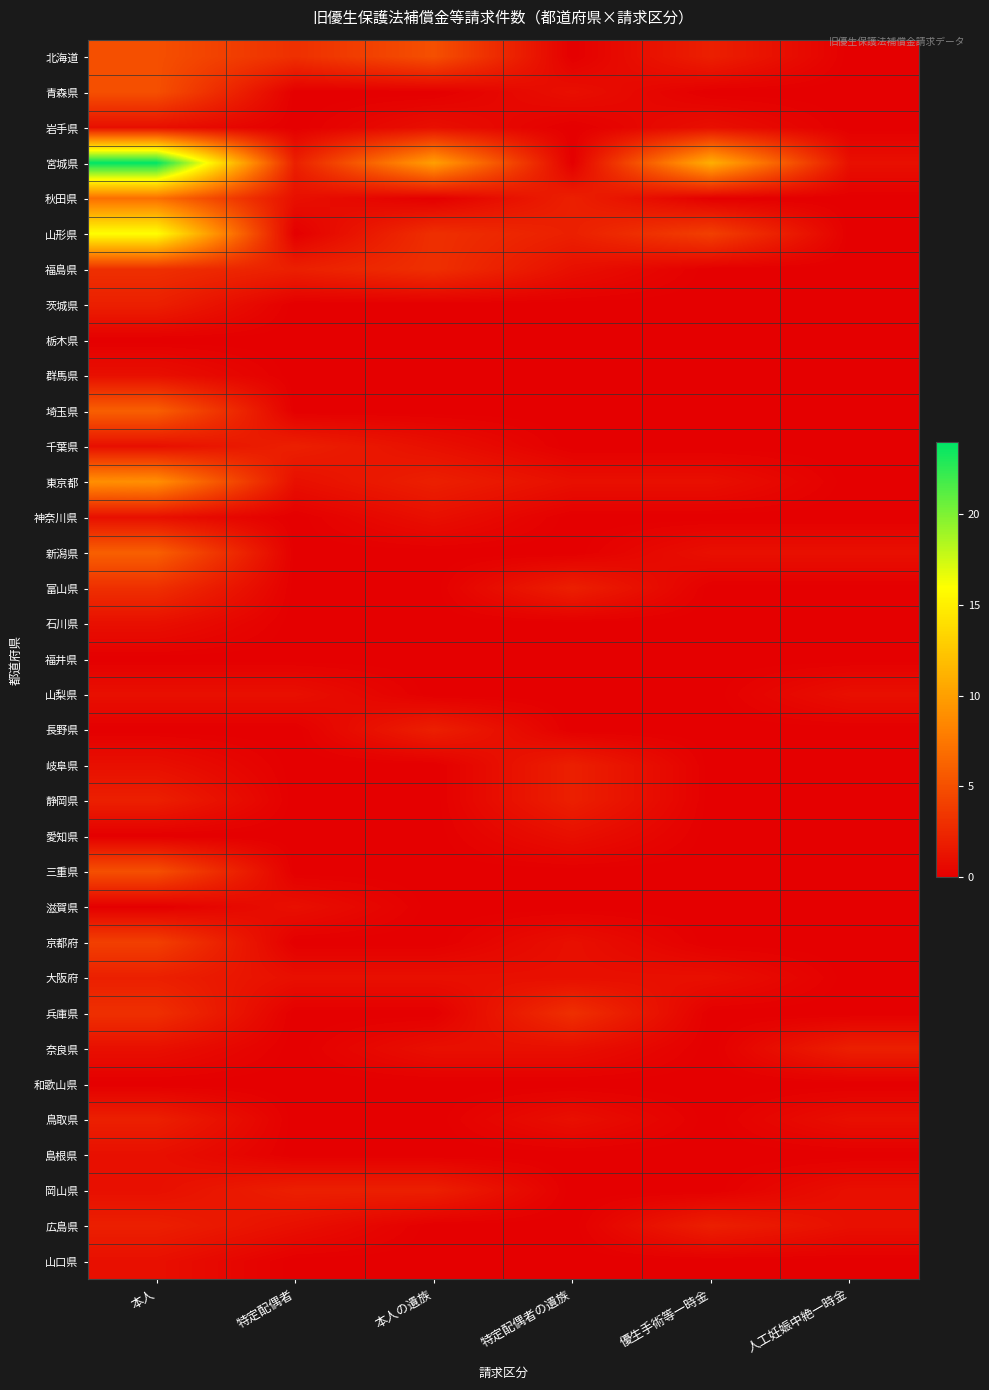

At 特定配偶者の遺族, list the series in order from smallest to largest.

北海道, 岩手県, 宮城県, 茨城県, 栃木県, 群馬県, 埼玉県, 千葉県, 神奈川県, 新潟県, 石川県, 福井県, 山梨県, 長野県, 三重県, 滋賀県, 和歌山県, 島根県, 岡山県, 広島県, 山口県, 青森県, 福島県, 東京都, 愛知県, 京都府, 大阪府, 奈良県, 鳥取県, 秋田県, 山形県, 富山県, 岐阜県, 静岡県, 兵庫県